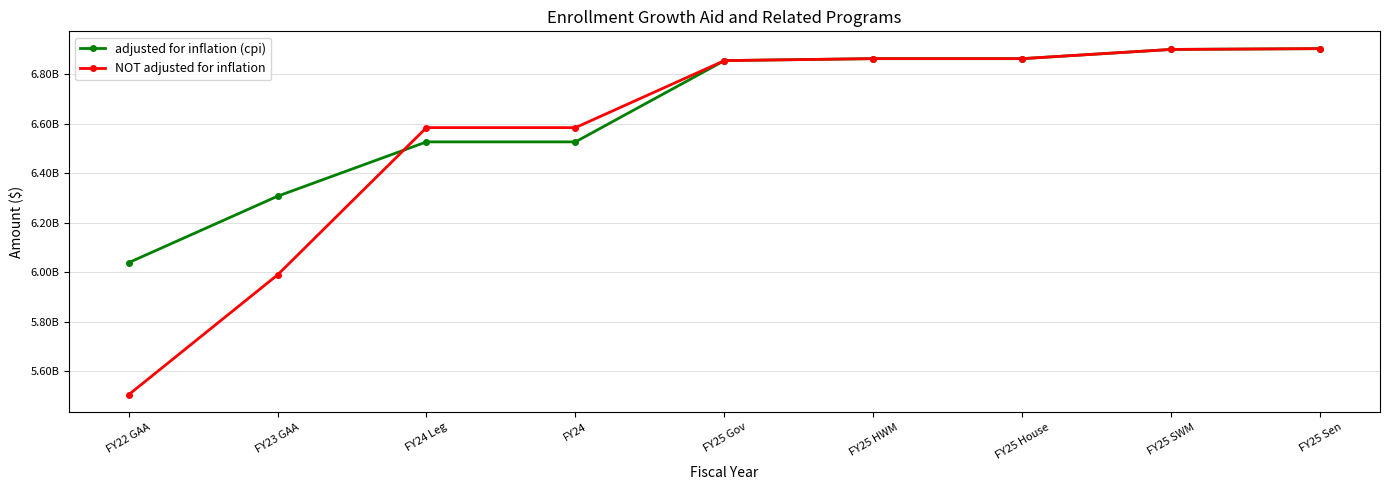

Reading left to right, what are all the values shown in this chart?

adjusted for inflation (cpi): 6037962530	6307048101	6527056999	6527056999	6856027888	6863923143	6863923143	6901231701	6904384137
NOT adjusted for inflation: 5503268224	5988520366	6584758265	6584758265	6856027888	6863923143	6863923143	6901231701	6904384137